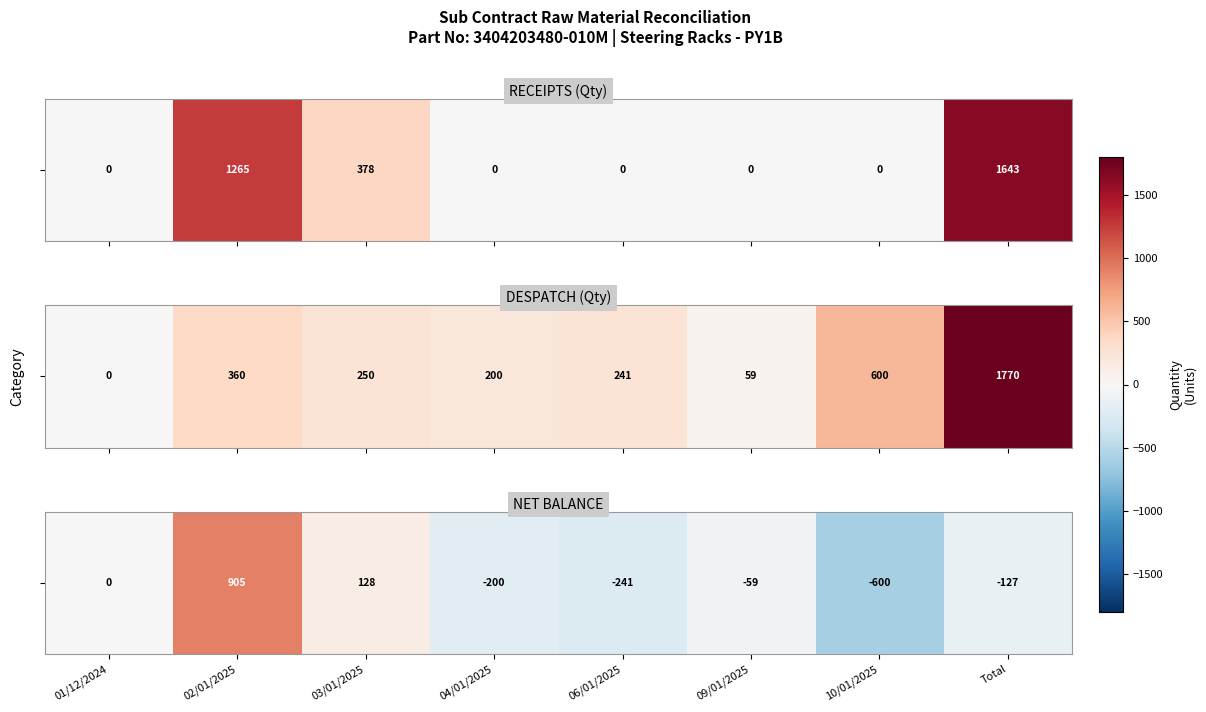

How many values are above zero?

2